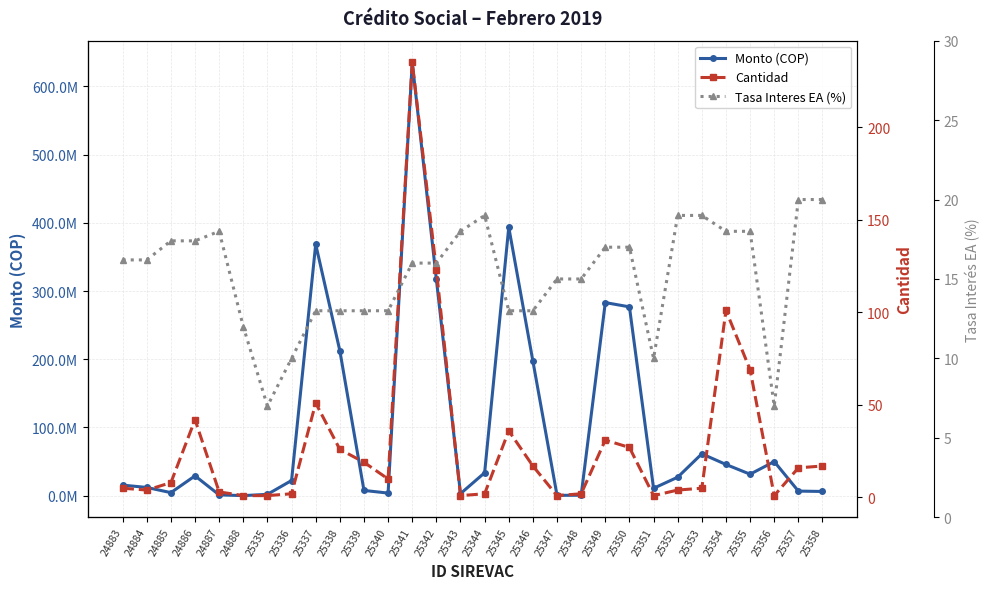

Is this an area chart (filled region under the line)?

No